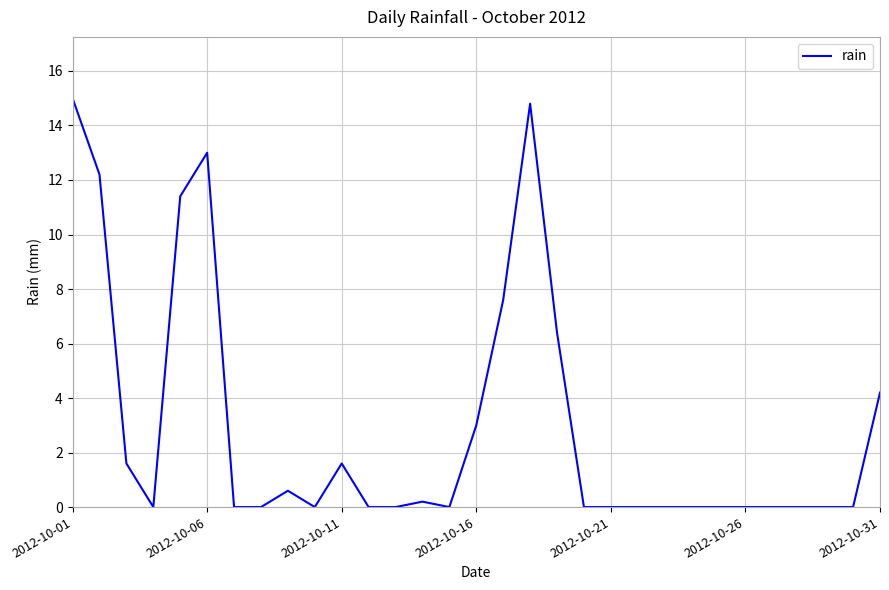

What is the maximum value shown in the chart?

15.0